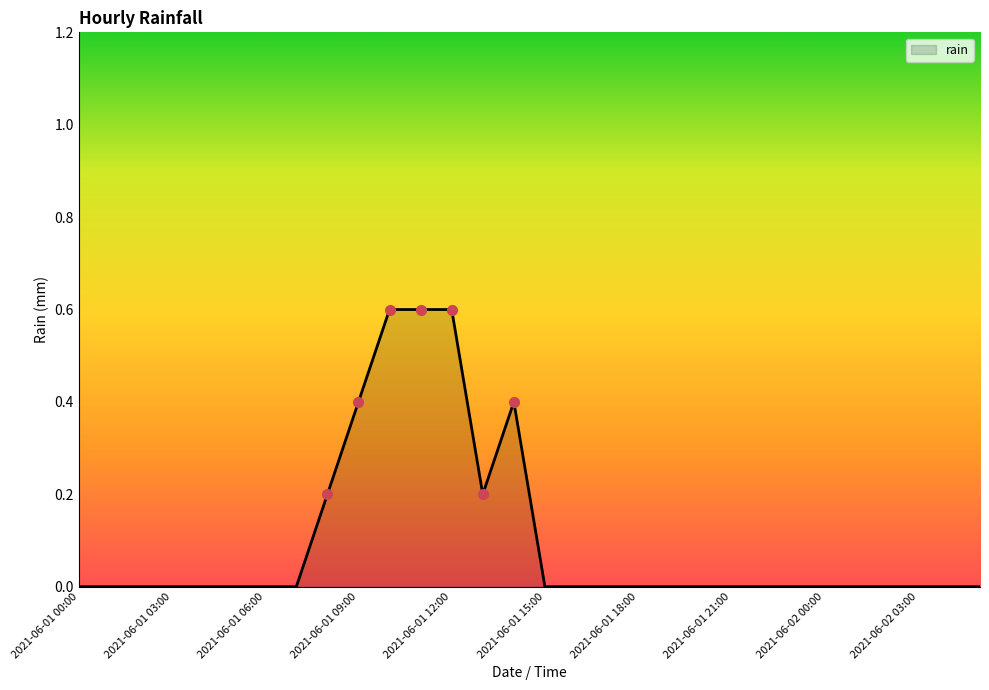

What is the maximum value shown in the chart?

0.6